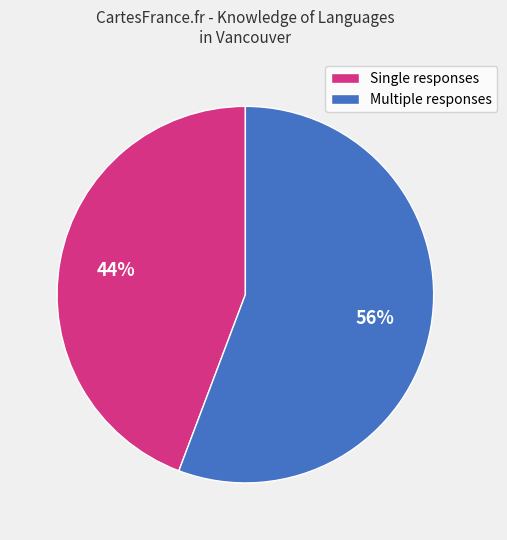

Is it true that Multiple responses is 41% of the pie?

False